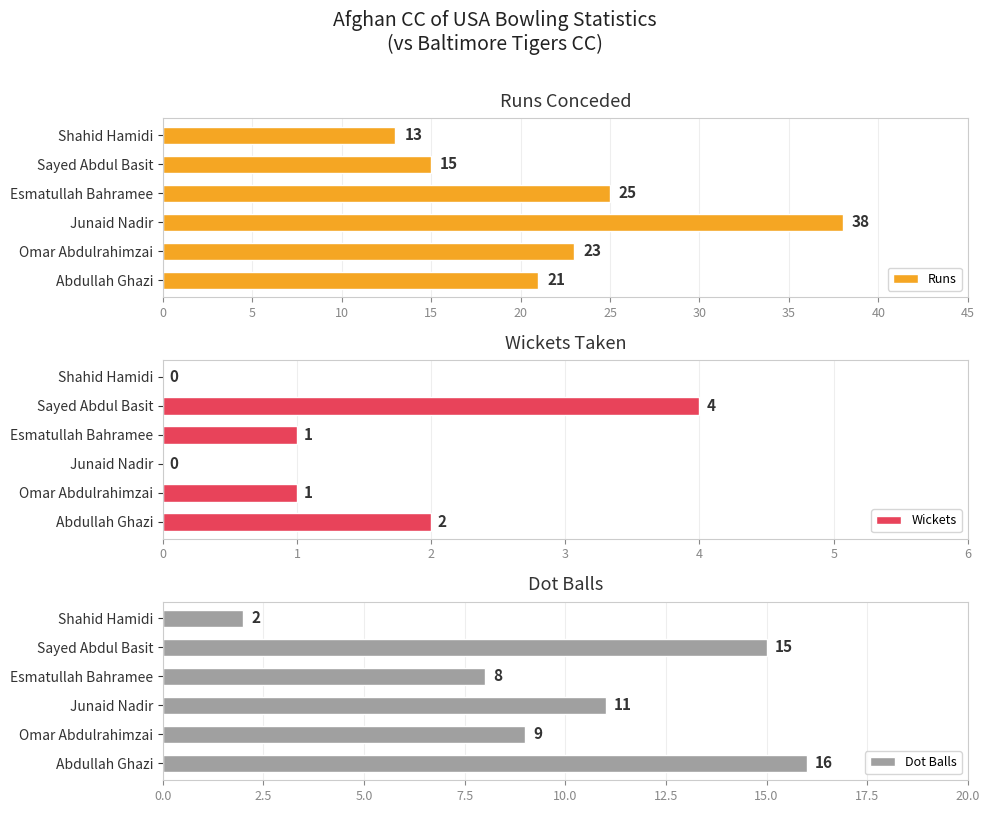

What is the difference between the maximum and second lowest values in the Runs series?

23